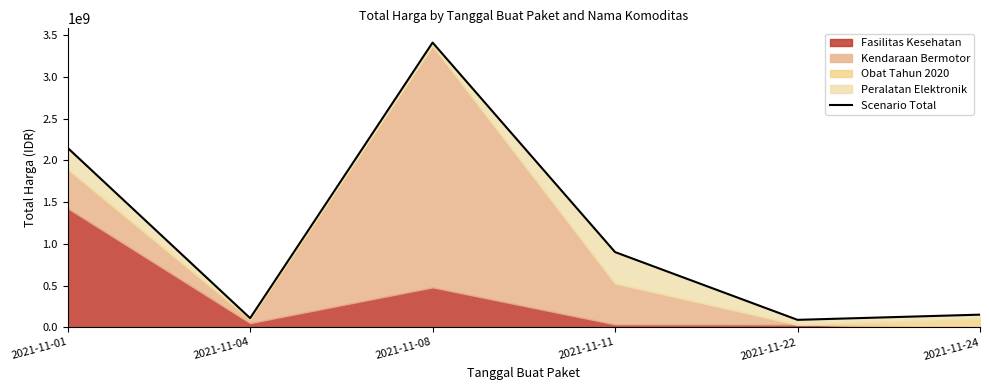

How many interior local peaks (higher than both neighbors) does the data have?

1